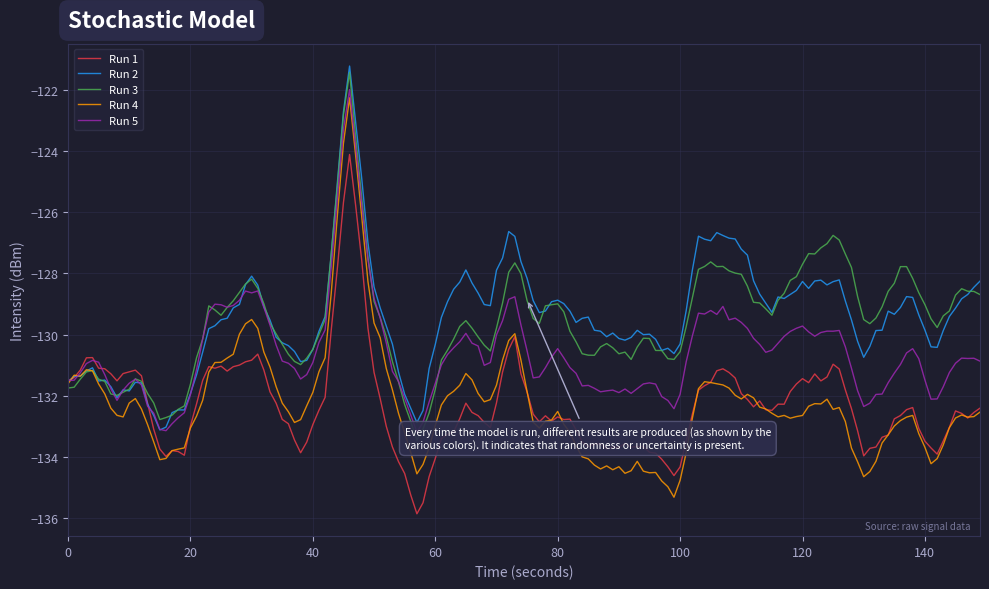

What is the maximum value shown in the chart?

-121.2